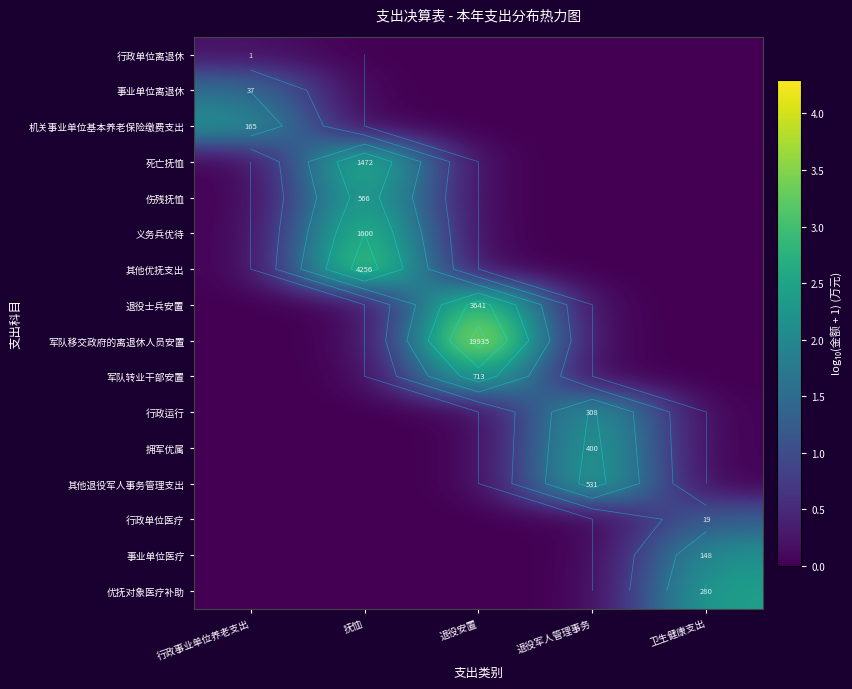

Between 退役安置 and 退役军人管理事务, which is larger?

退役安置